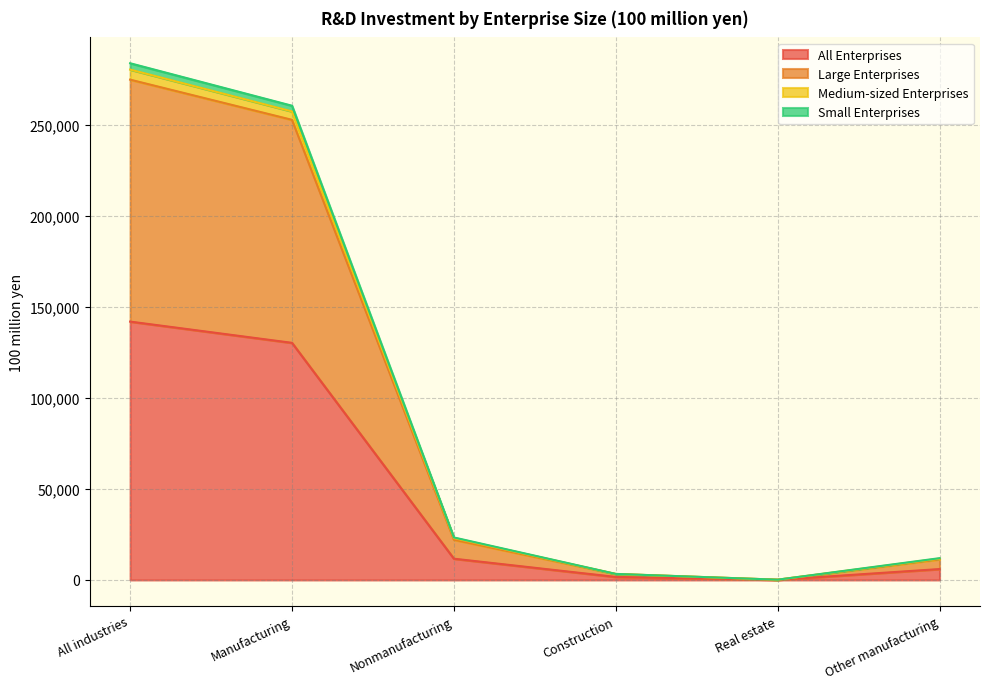

Between Manufacturing and Real estate, which is larger?

Manufacturing